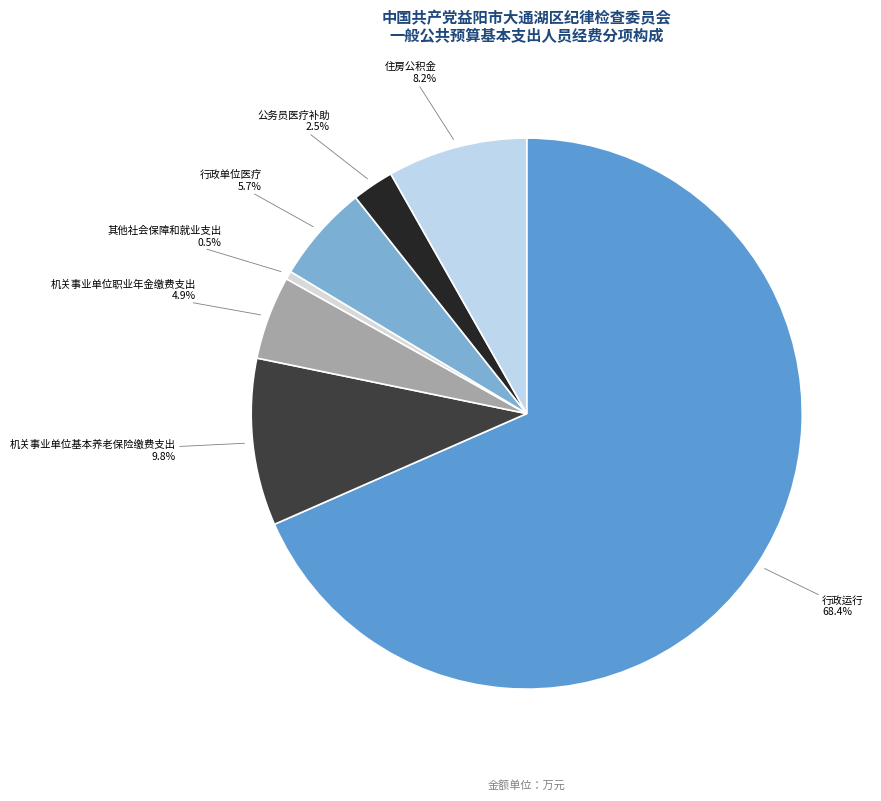

What is the largest slice in the pie chart?

行政运行